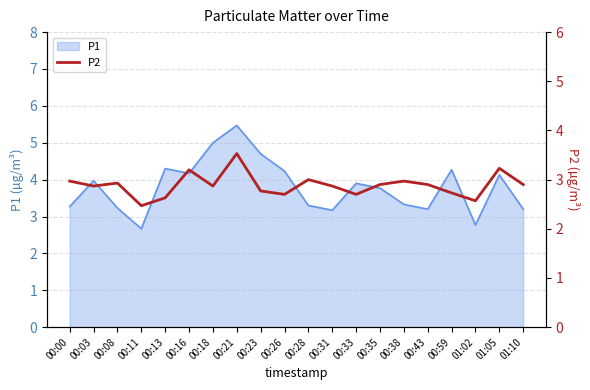

The P1 series shows 3.3 at 00:28. True or false?

True